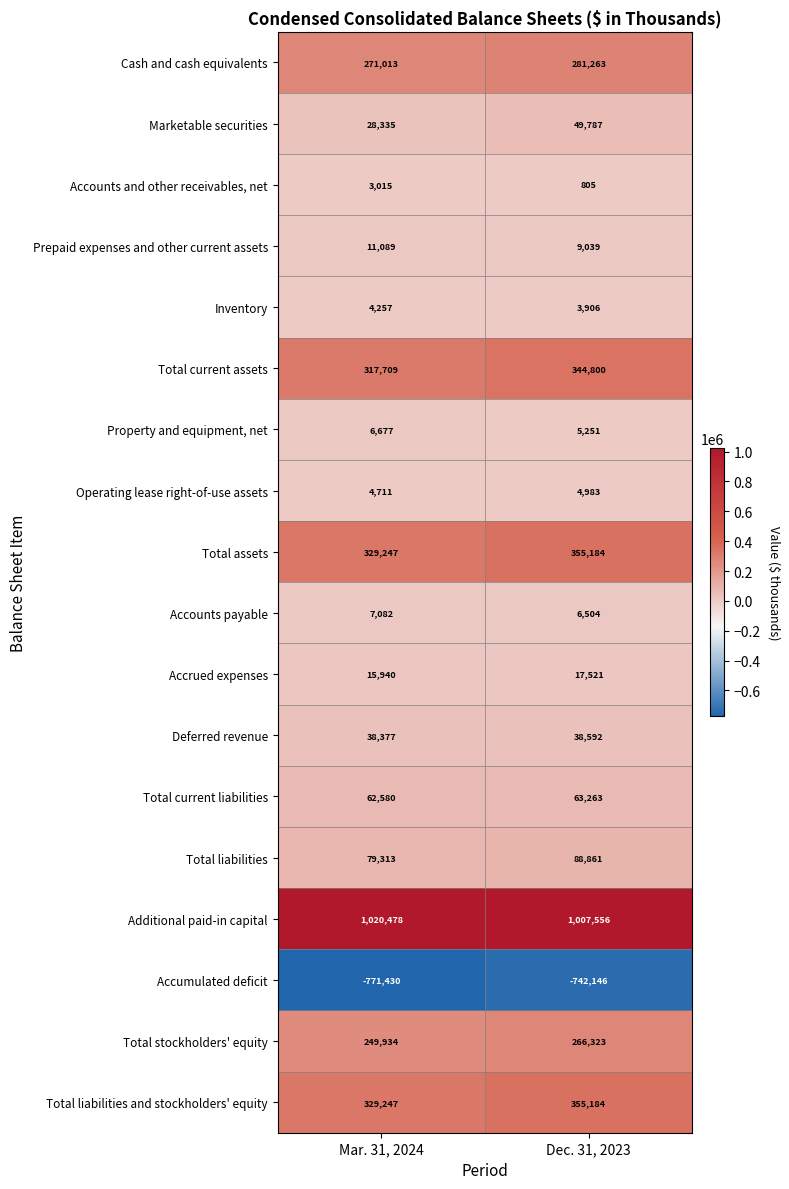

True or false: Inventory has a value of 3906 at Dec. 31, 2023.

True